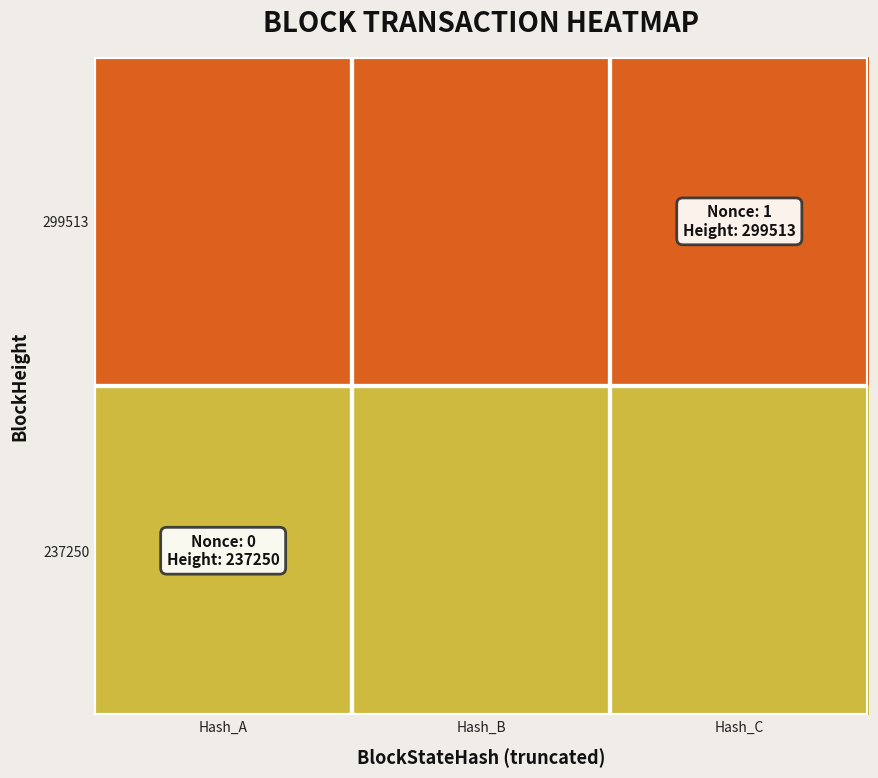

At which category does the chart reach its minimum across all series?

Hash_A